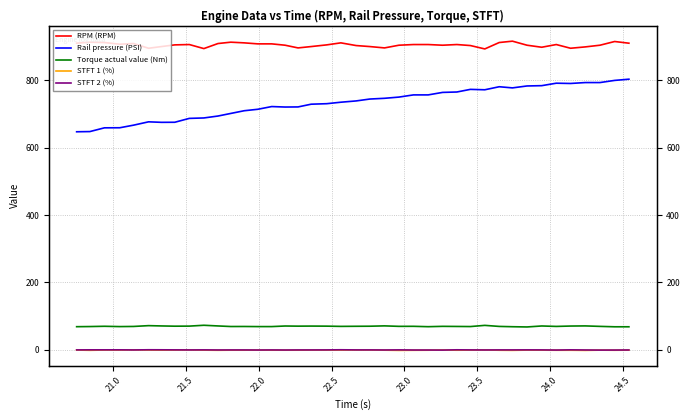

True or false: Torque actual value (Nm) and STFT 1 (%) intersect in this chart.

False